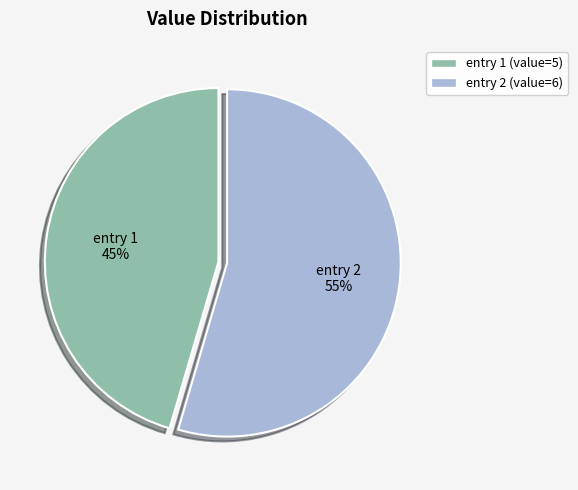

Combined, do entry 2 and entry 1 account for over 50%?

Yes